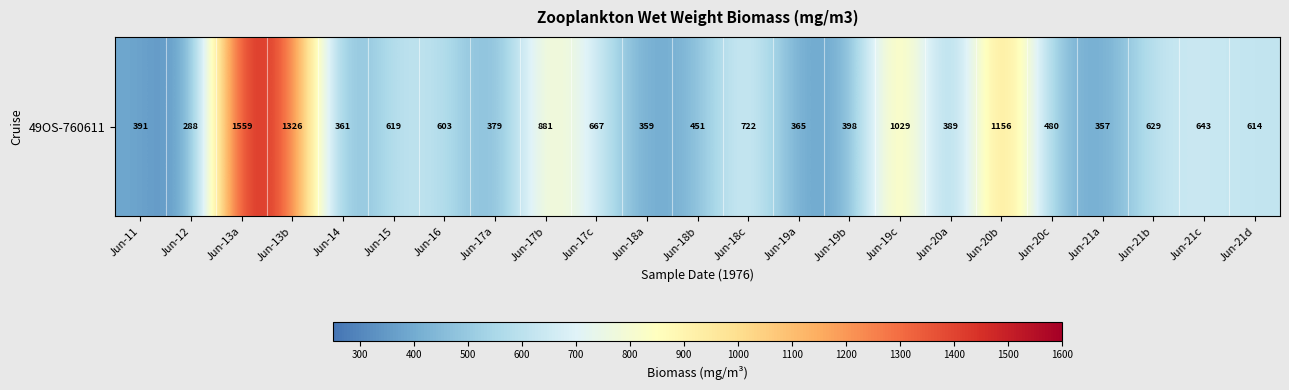

Reading left to right, list all the values displayed in this chart.

Jun-11=390.9	Jun-12=288.2	Jun-13a=1559.0	Jun-13b=1326.5	Jun-14=361.1	Jun-15=618.7	Jun-16=603.4	Jun-17a=378.6	Jun-17b=880.7	Jun-17c=666.7	Jun-18a=359.4	Jun-18b=451.1	Jun-18c=722.2	Jun-19a=364.8	Jun-19b=397.6	Jun-19c=1028.7	Jun-20a=388.7	Jun-20b=1156.2	Jun-20c=479.5	Jun-21a=357.4	Jun-21b=628.8	Jun-21c=643.3	Jun-21d=614.4